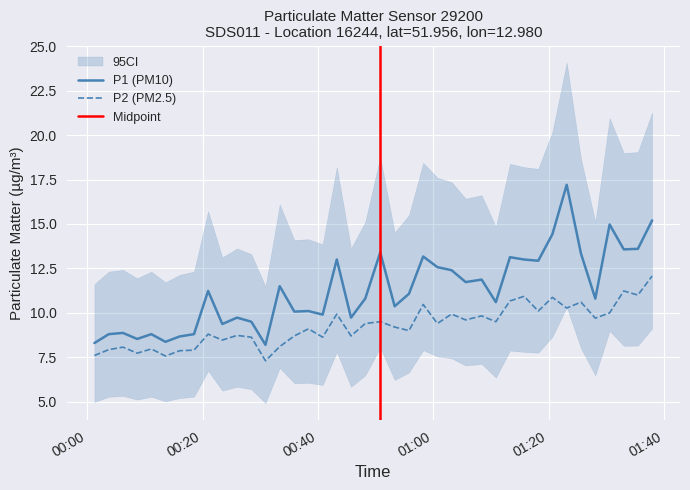

True or false: P1 (PM10) and P2 (PM2.5) cross at least once.

False